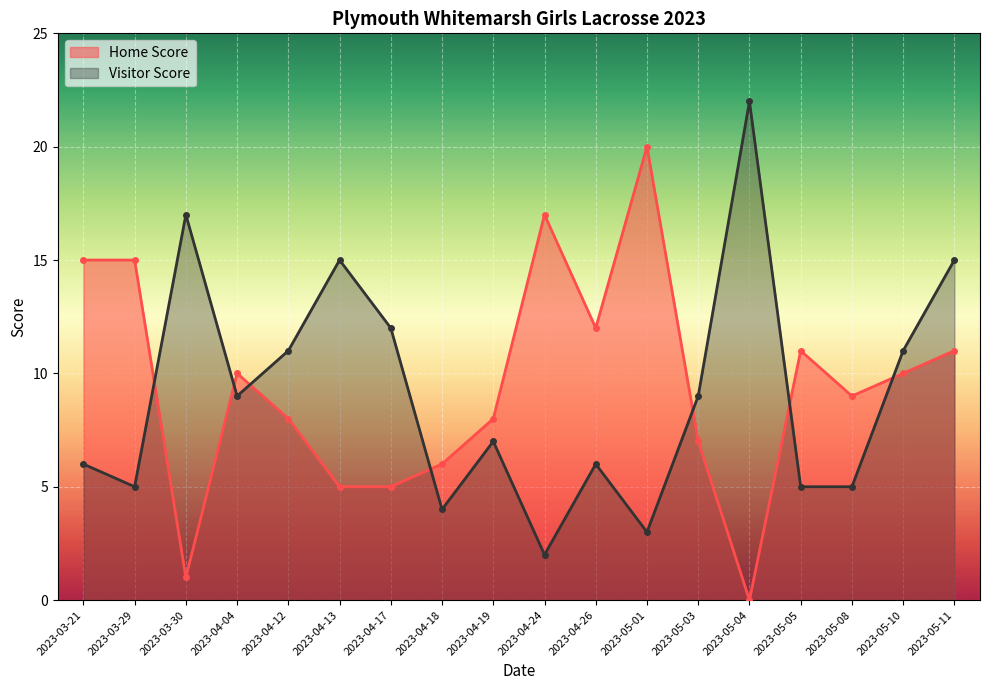

What is the difference between the second highest and minimum values in the Home Score series?

17